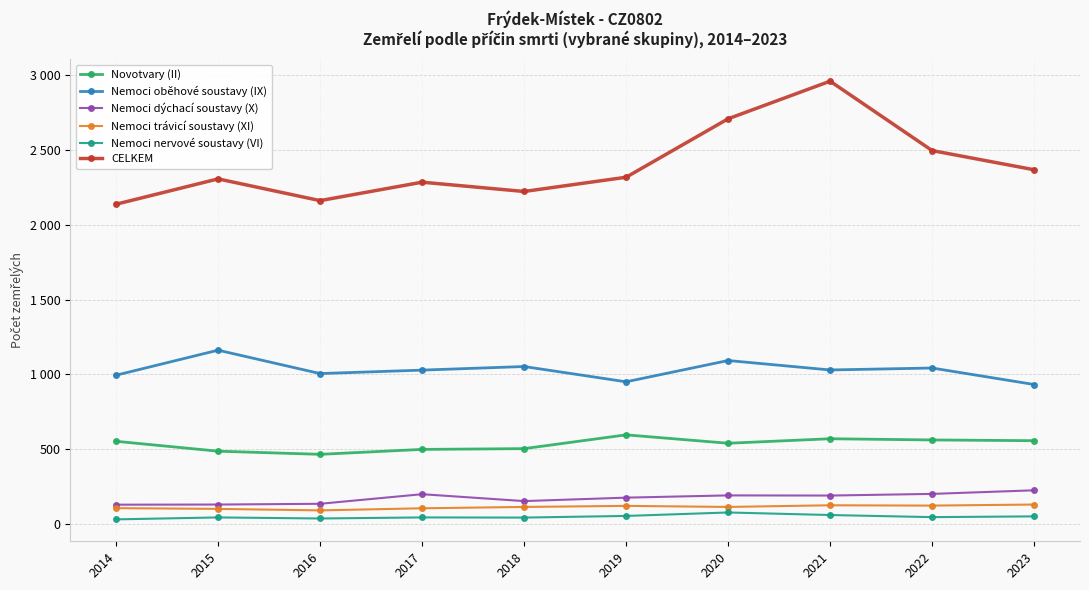

Does the chart have visible grid lines?

Yes